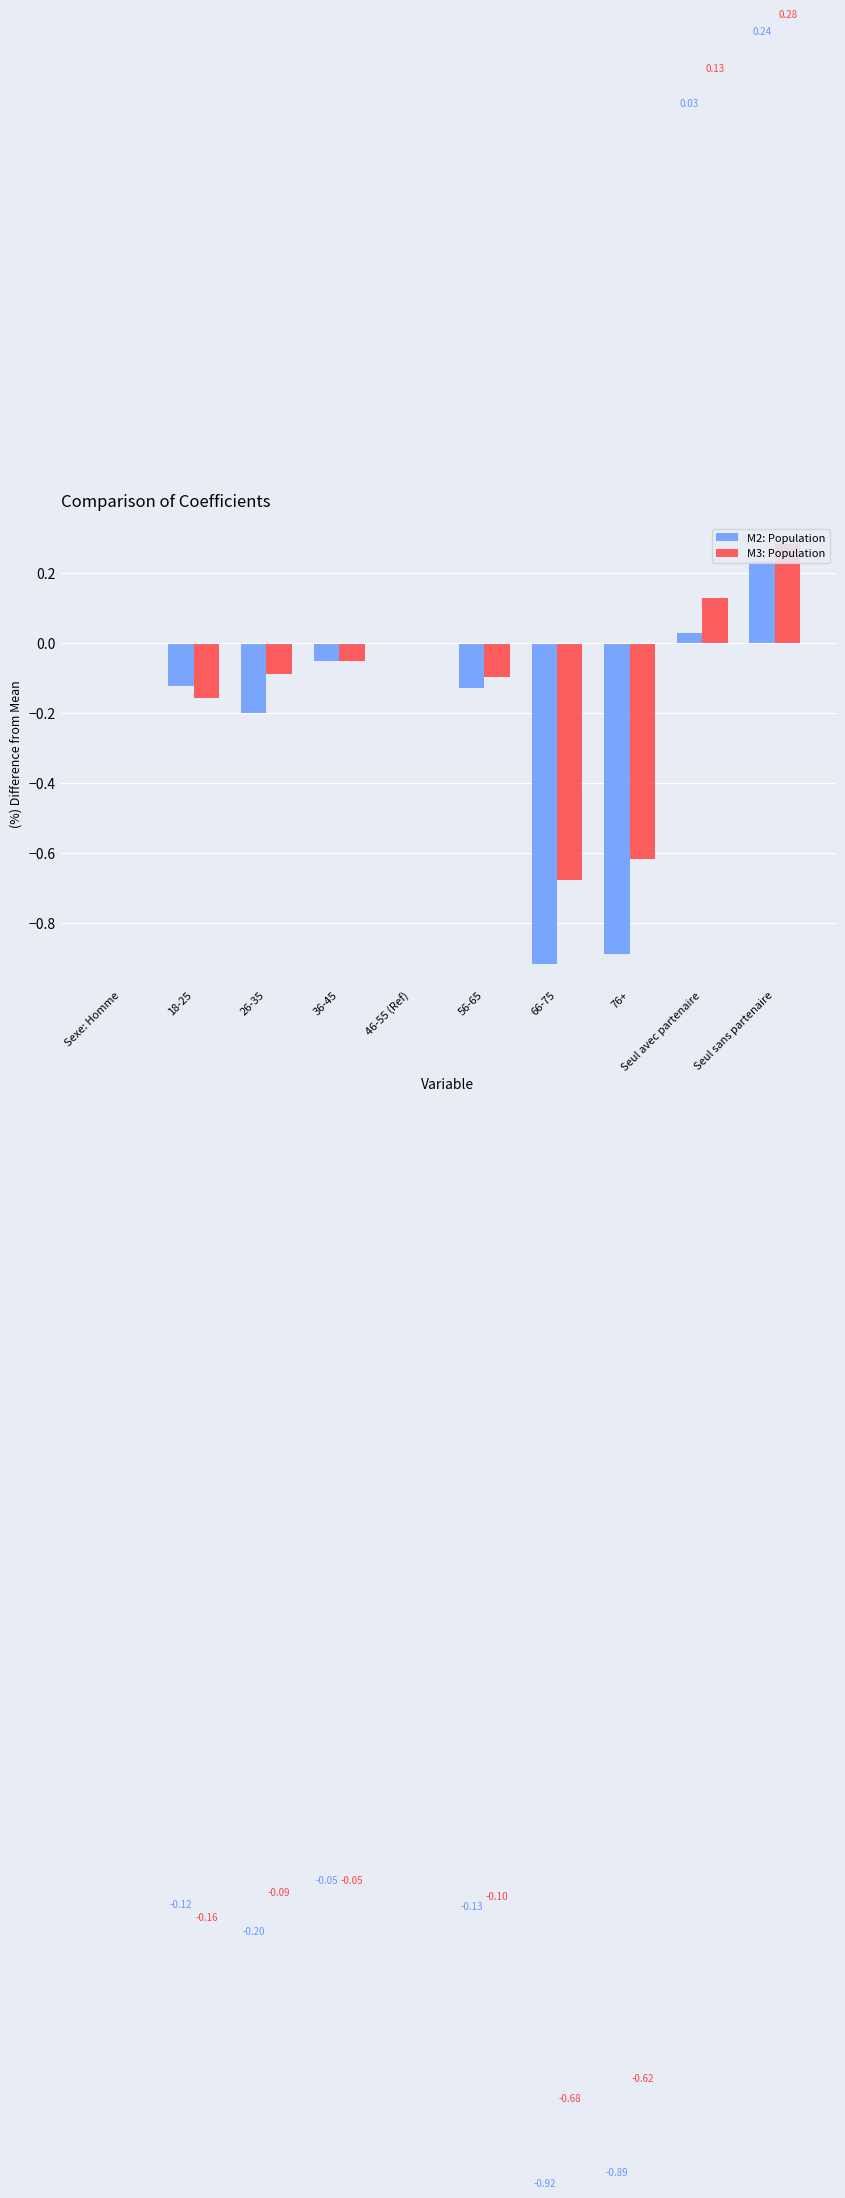

How many groups of bars are there?

10